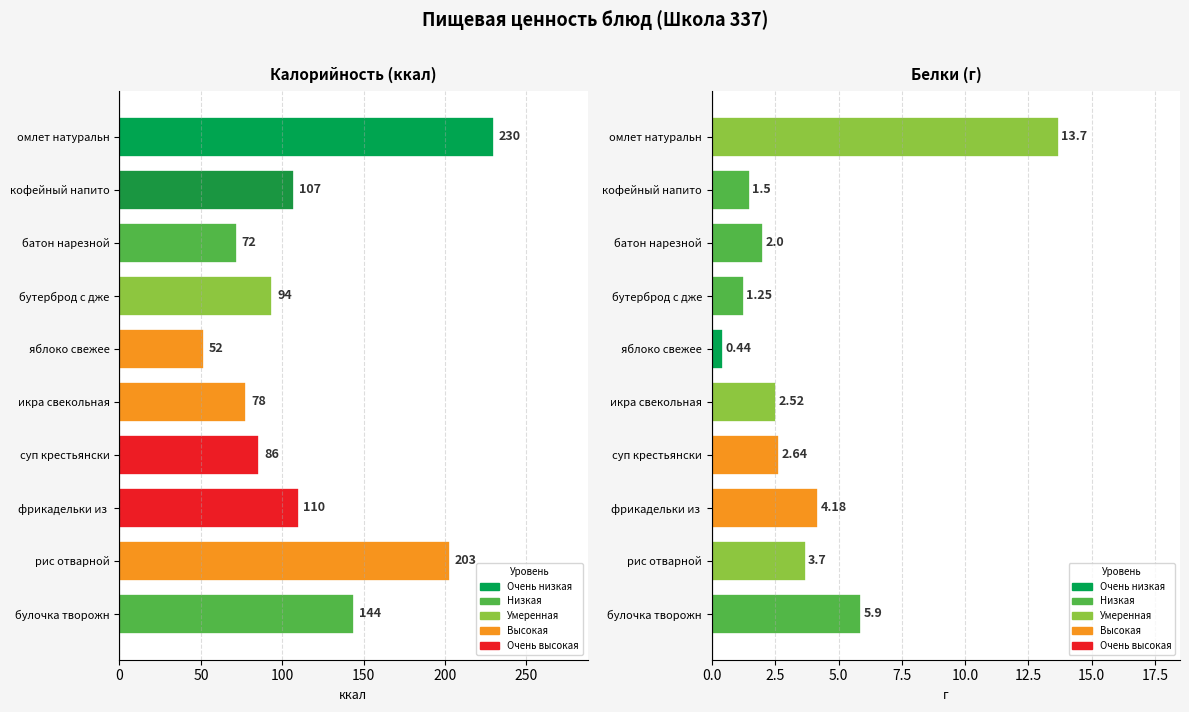

Between батон нарезной and яблоко свежее, which series saw the biggest shift?

Калорийность